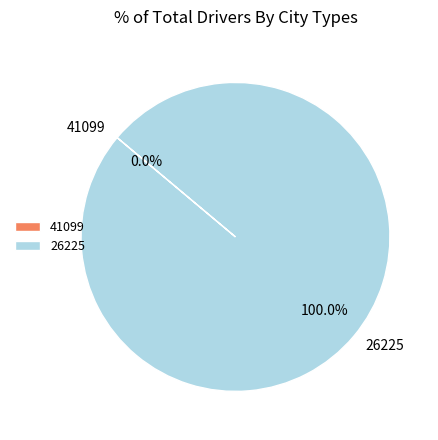

Does 41099 represent more than half of the total?

No